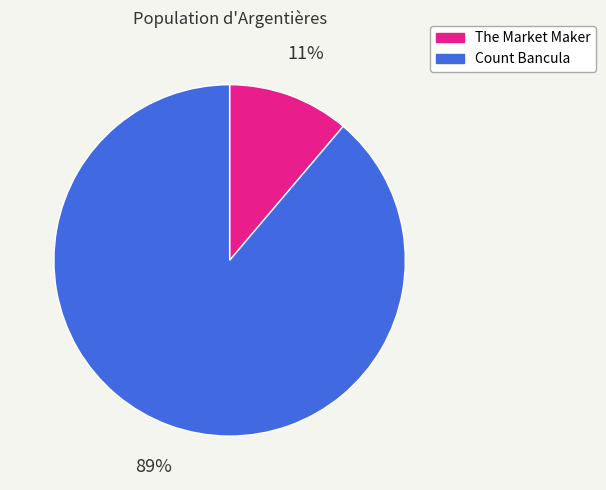

Is there a majority slice in this chart?

Yes